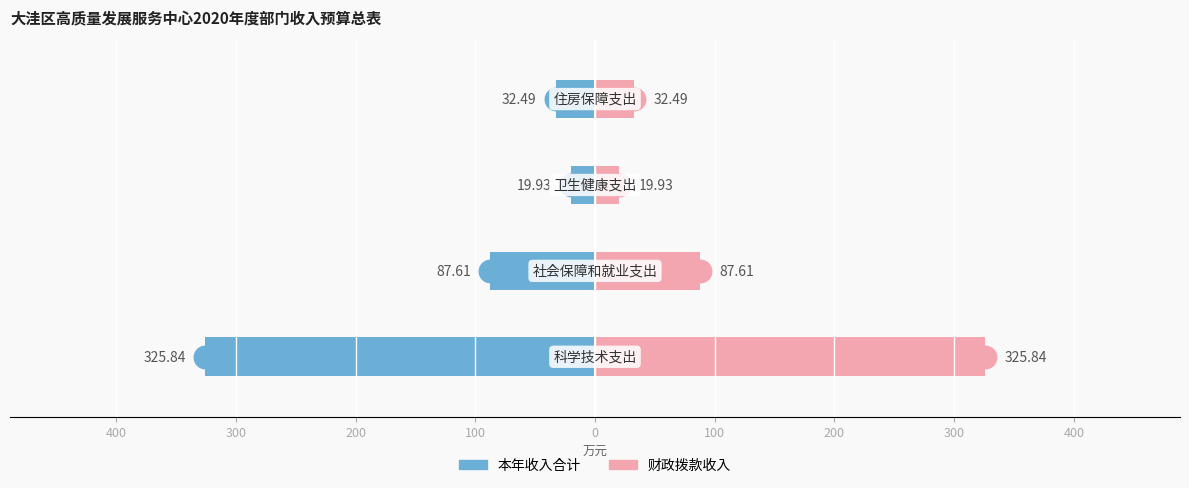

What is the greatest value displayed?

325.8